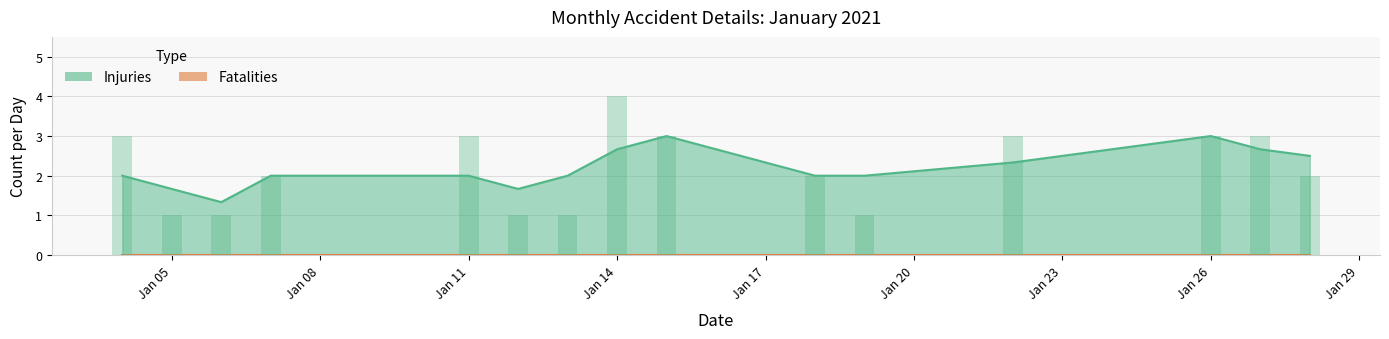

What are all the series names shown in the legend?

Injuries, Fatalities